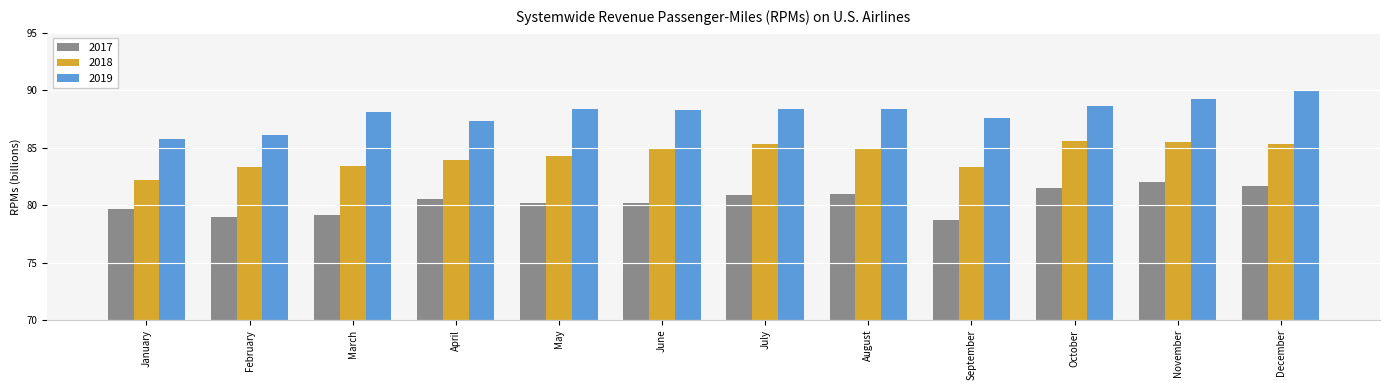

List the series in order of their overall mean, lowest first.

2017, 2018, 2019